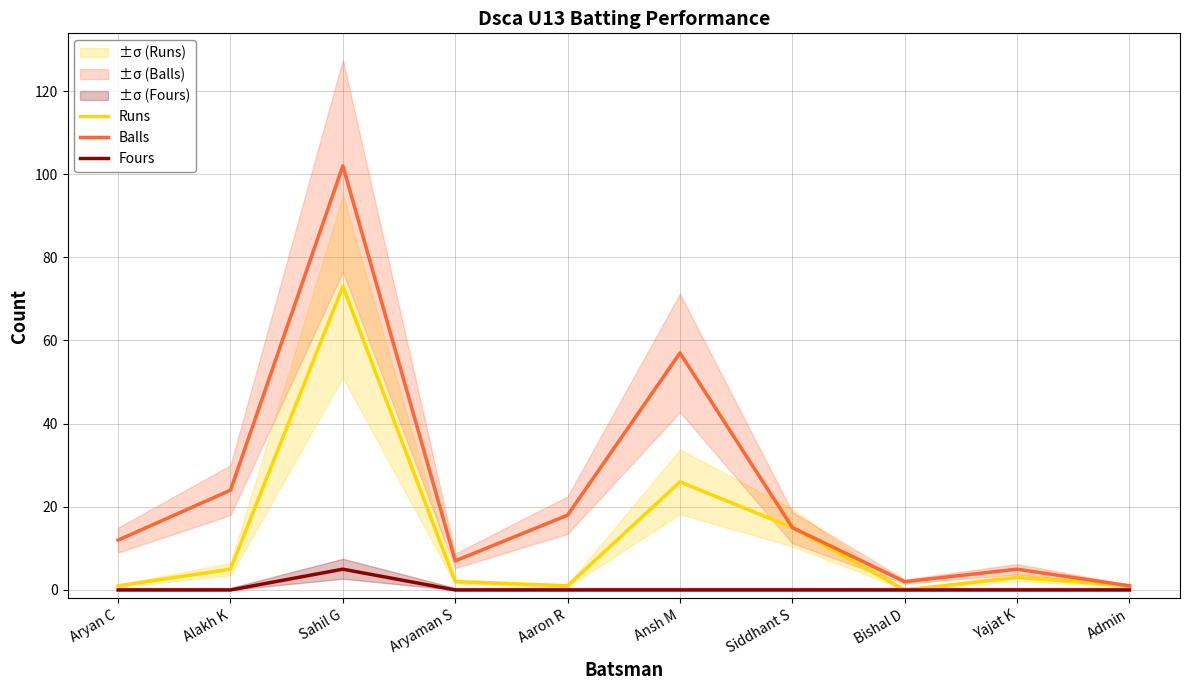

The Balls series shows 148 at Sahil G. True or false?

False